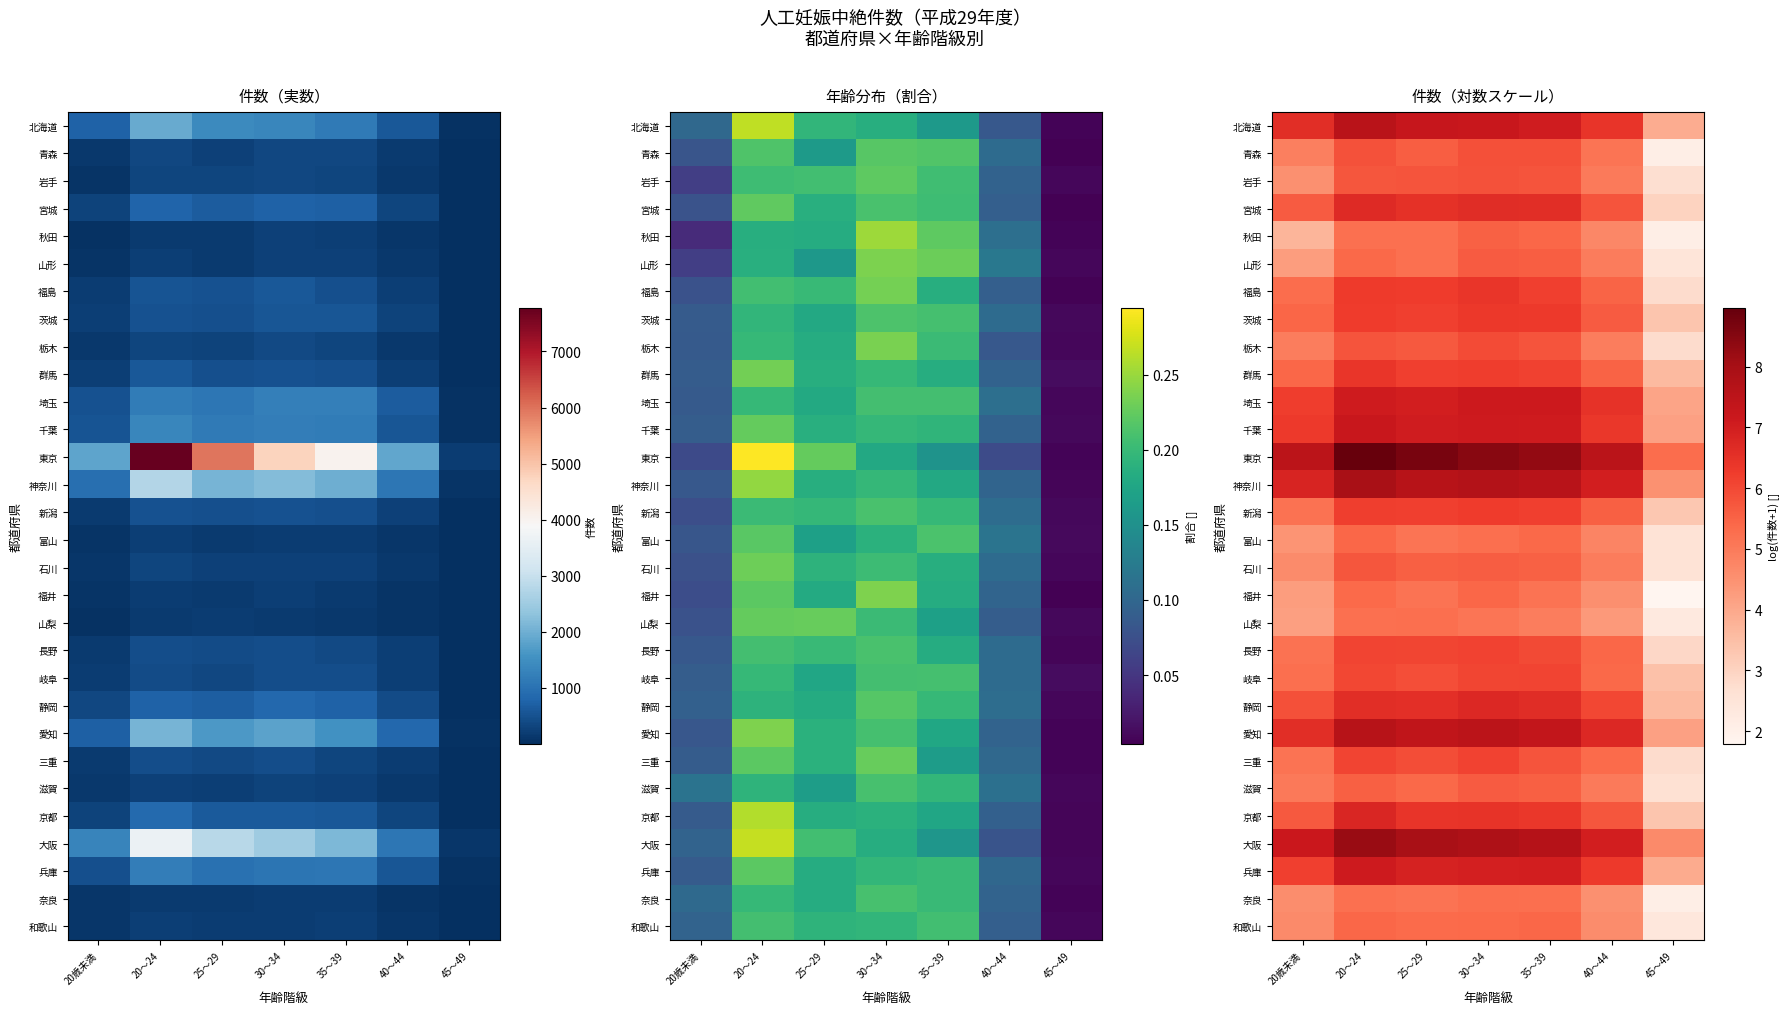

The 和歌山 series shows 7.1 at 35～39. True or false?

False